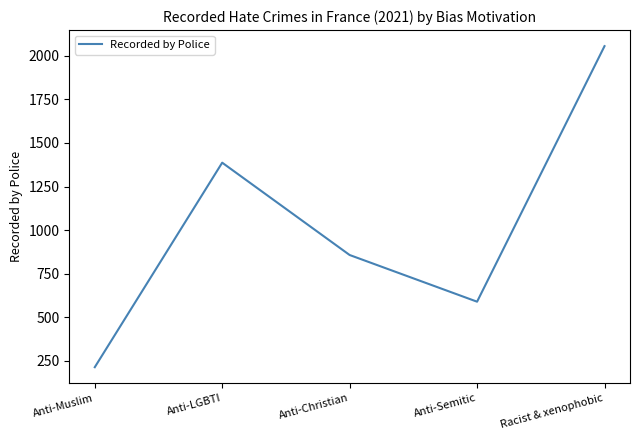

Reading left to right, extract all data points from this chart.

Anti-Muslim=213	Anti-LGBTI=1387	Anti-Christian=857	Anti-Semitic=589	Racist & xenophobic=2056